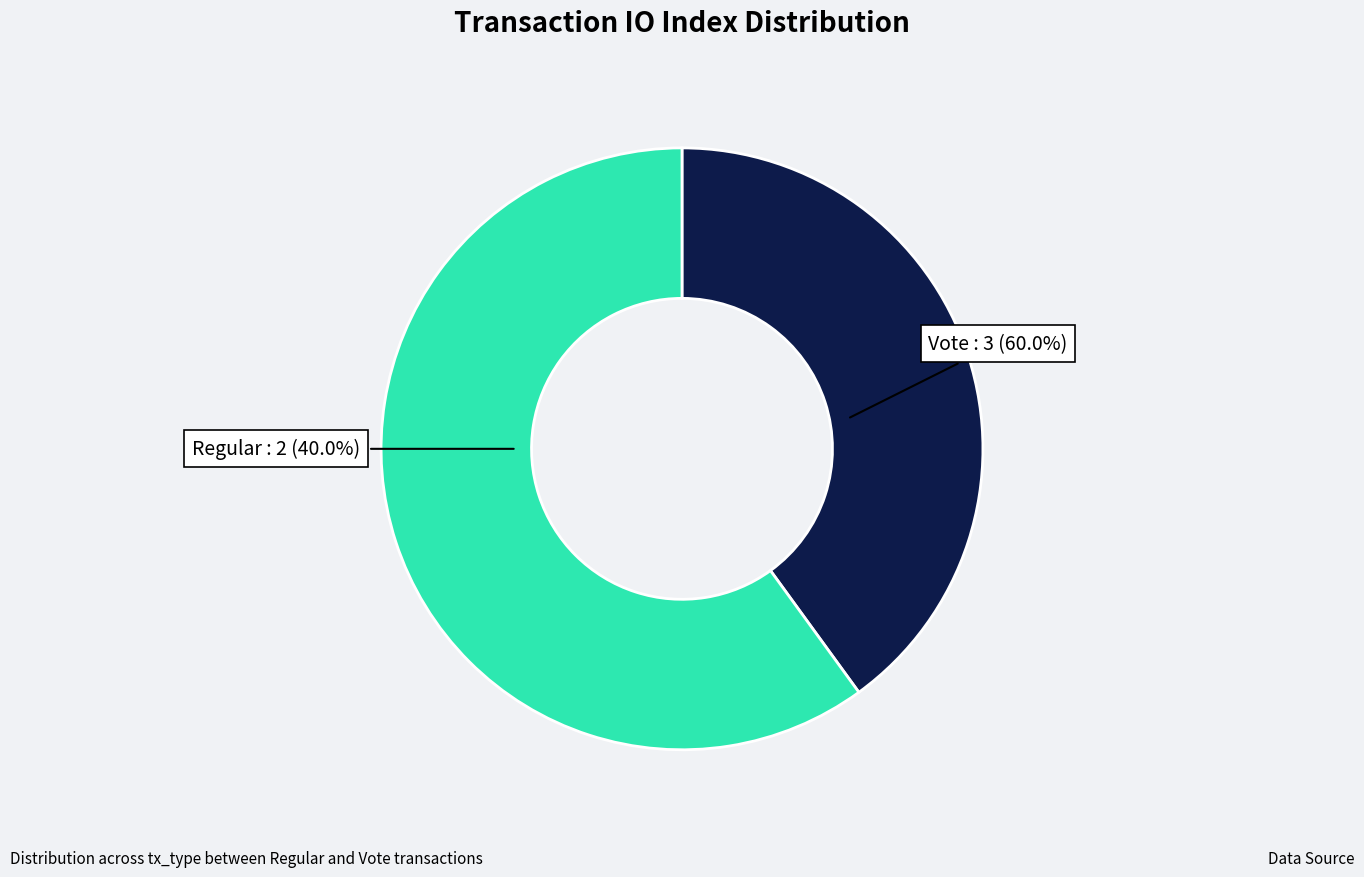

Does Vote represent more than half of the total?

Yes